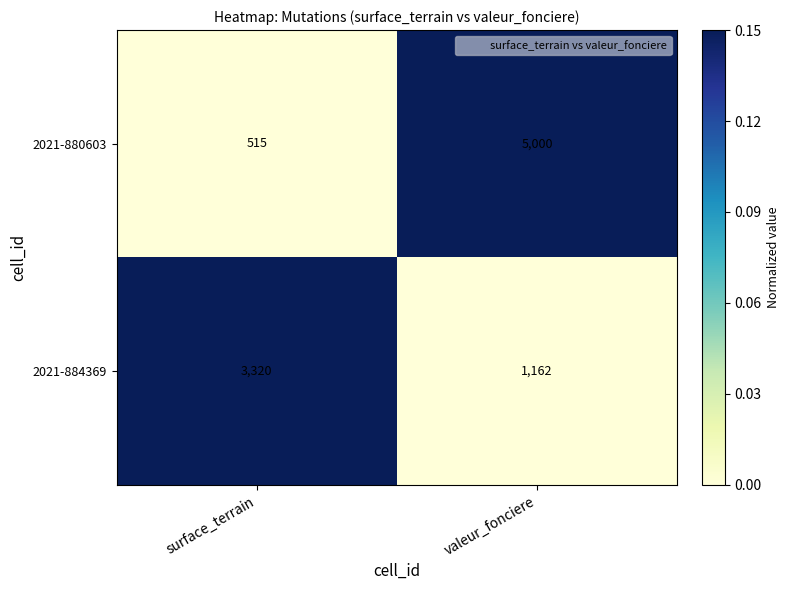

Which series has the largest total across all categories?

2021-880603